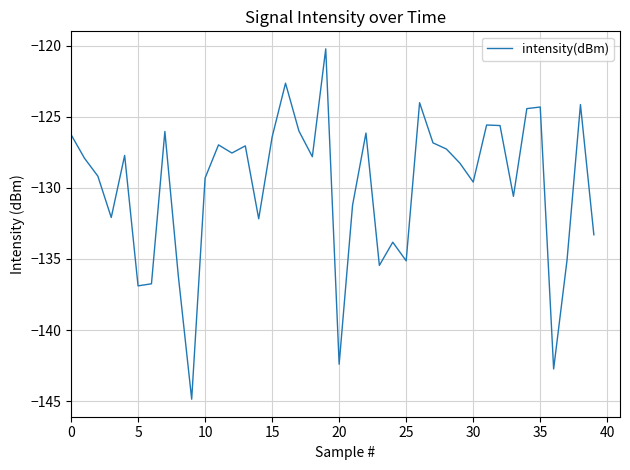

What is the greatest value displayed?

-120.2